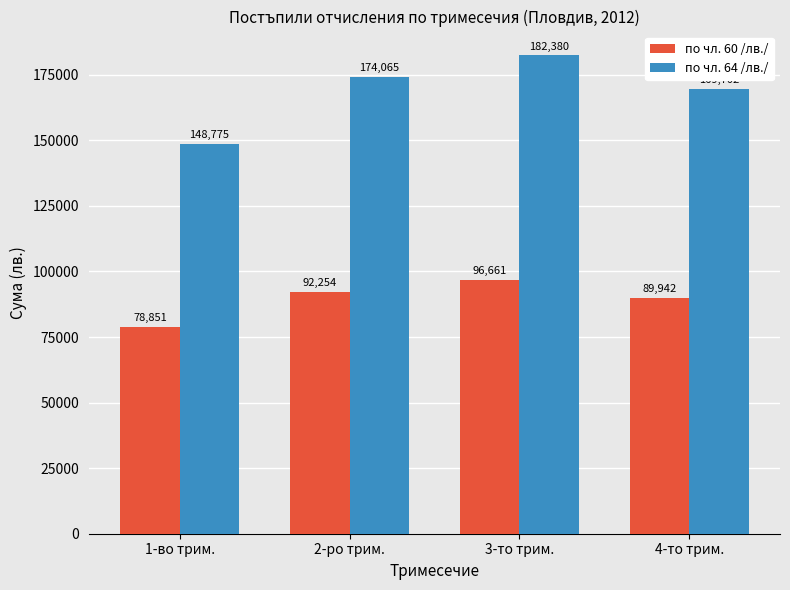

At which category is the sum across all series the highest?

3-то трим.